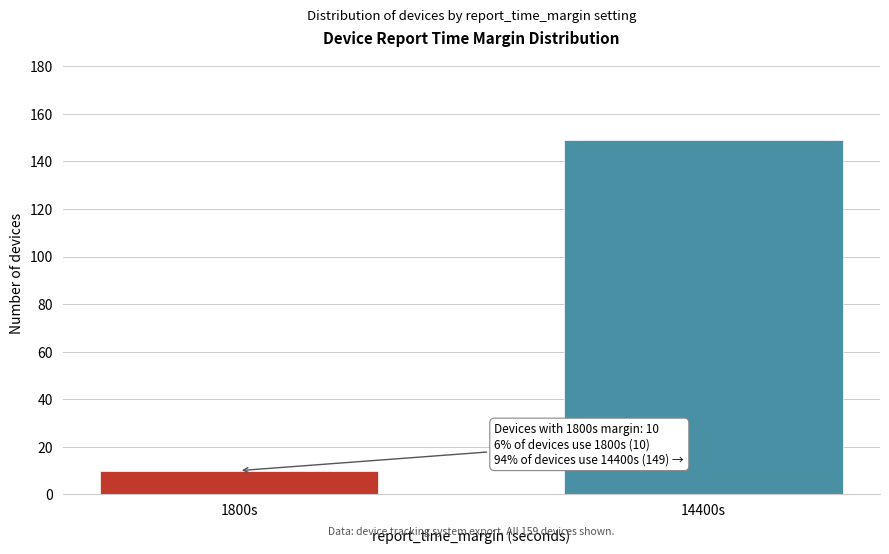

Reading right to left, list all the values displayed in this chart.

14400s=149	1800s=10